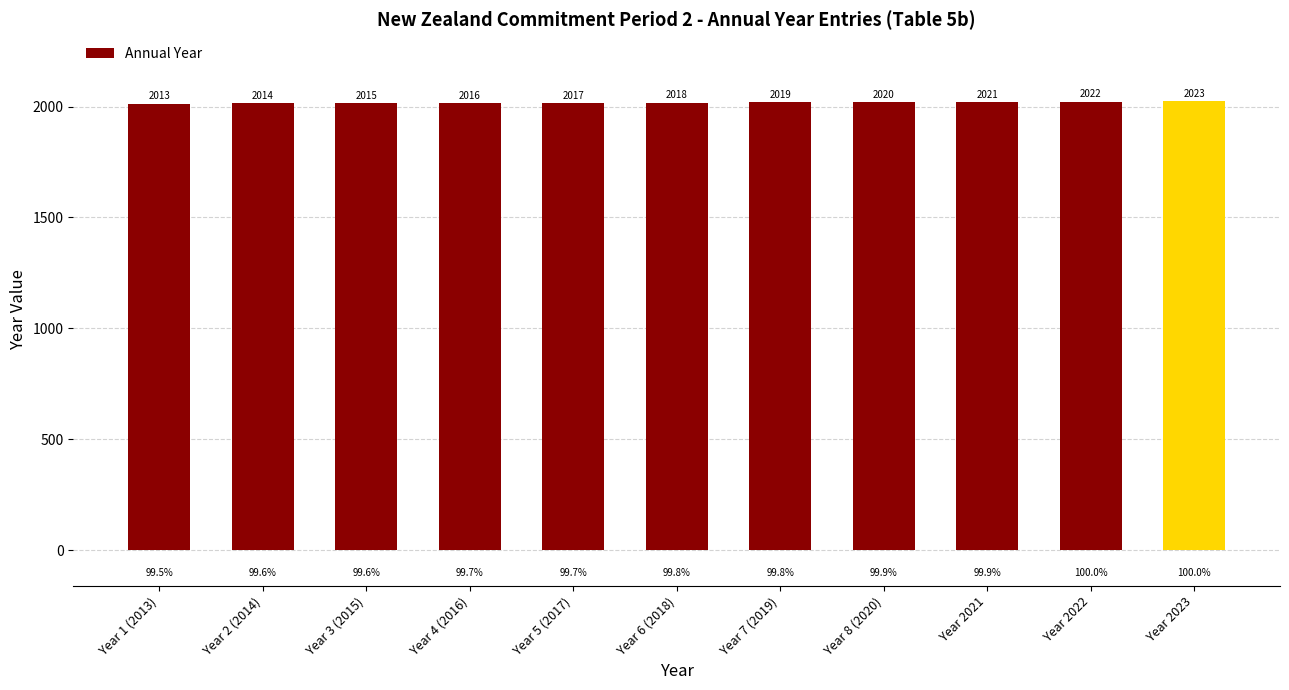

List the labels in order of value, largest first.

Year 2023, Year 2022, Year 2021, Year 8 (2020), Year 7 (2019), Year 6 (2018), Year 5 (2017), Year 4 (2016), Year 3 (2015), Year 2 (2014), Year 1 (2013)